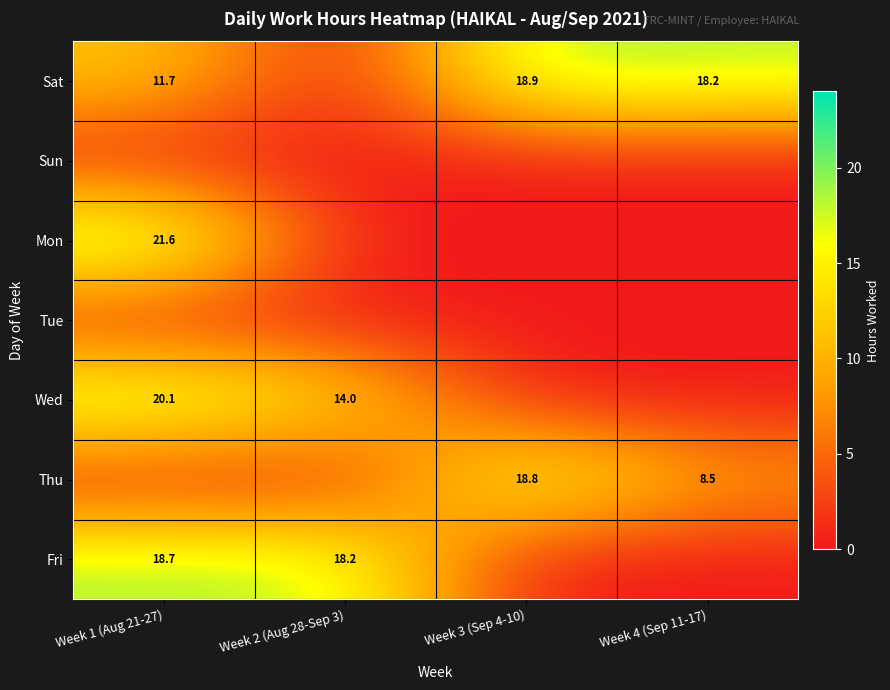

At which category is the sum across all series the highest?

Week 1 (Aug 21-27)